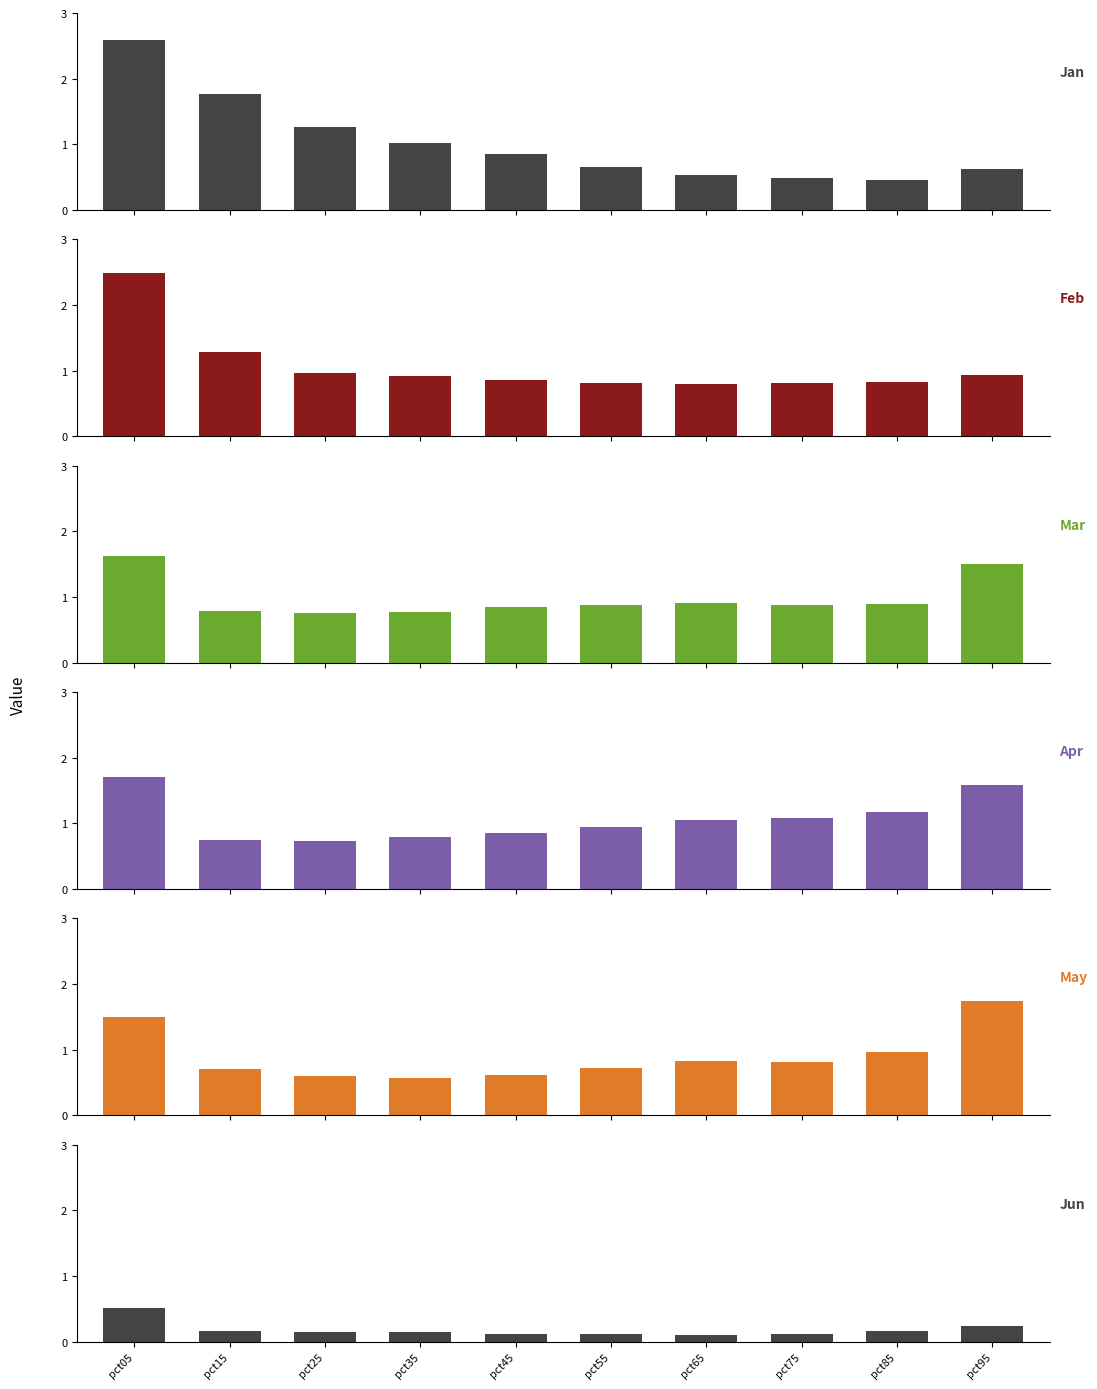

Is the value of Feb at pct15 greater than the value of Jan at pct35?

Yes